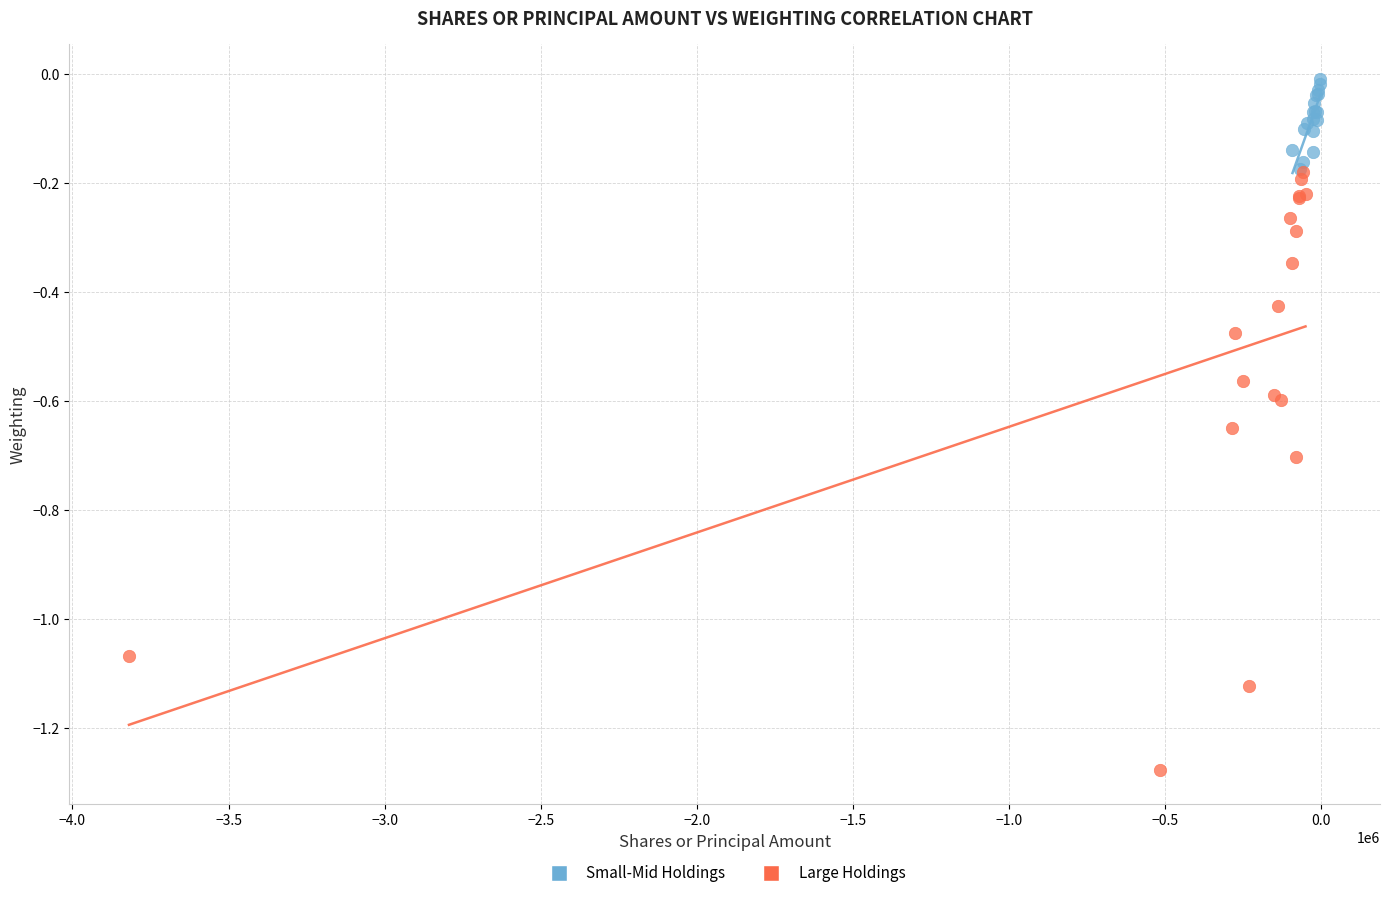

What are all the series names shown in the legend?

Small-Mid Holdings, Large Holdings